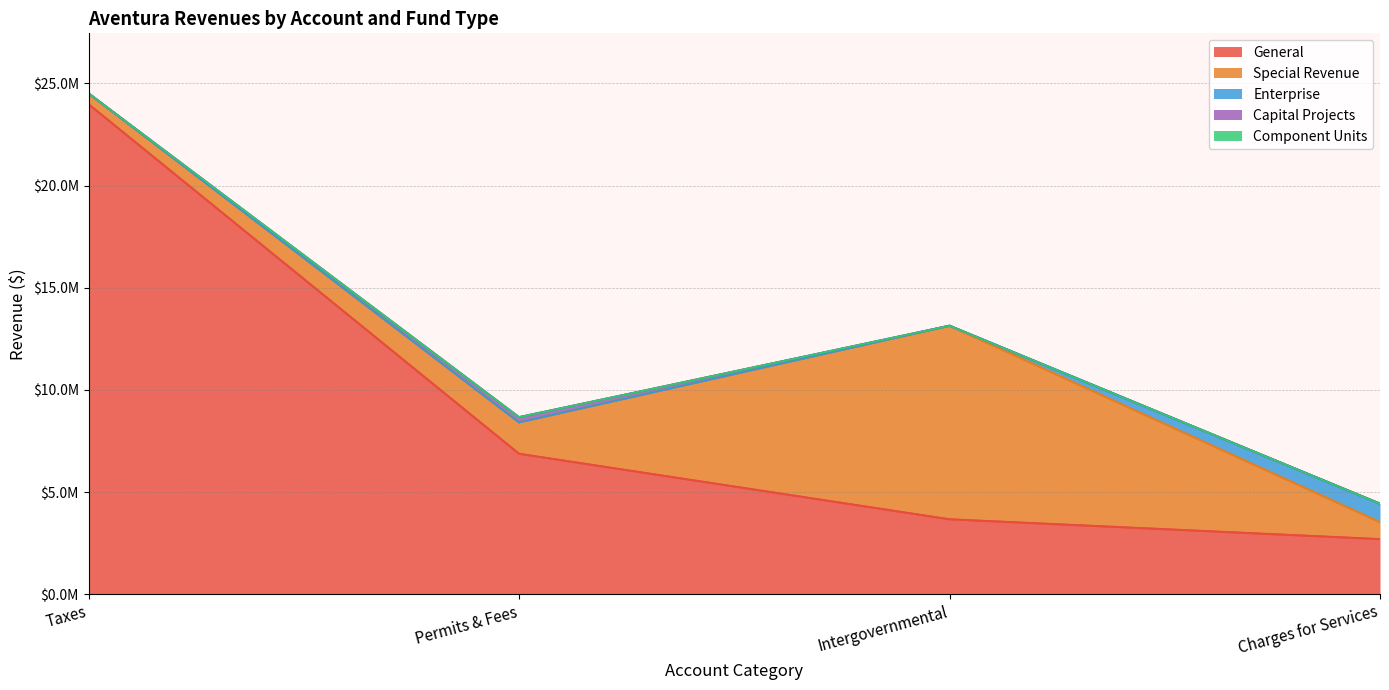

True or false: Capital Projects has more than 0 points higher than both neighbors.

True